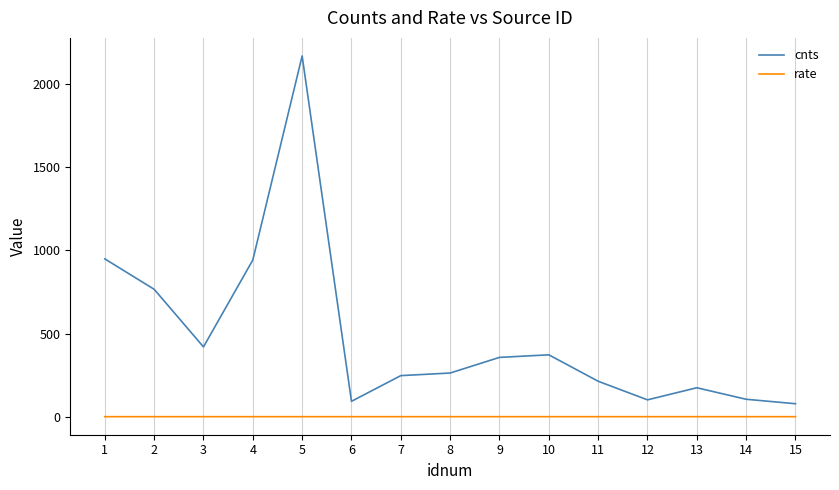

What is the sum of all cnts values?

7248.0